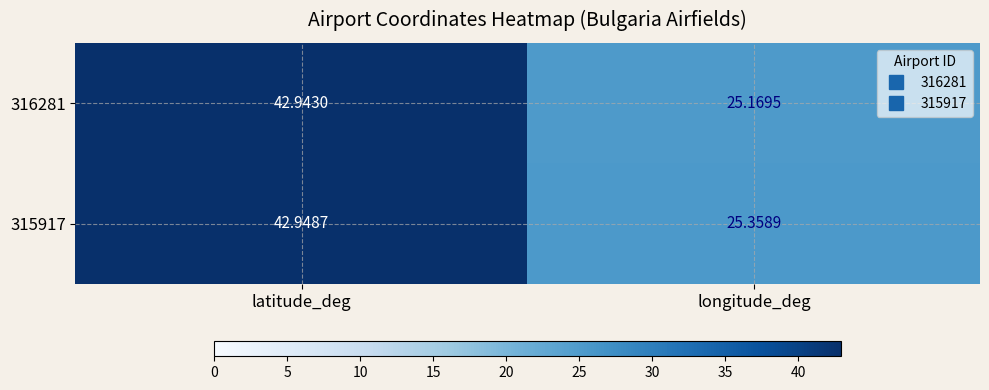

Rank the categories by 316281 value from highest to lowest.

latitude_deg, longitude_deg